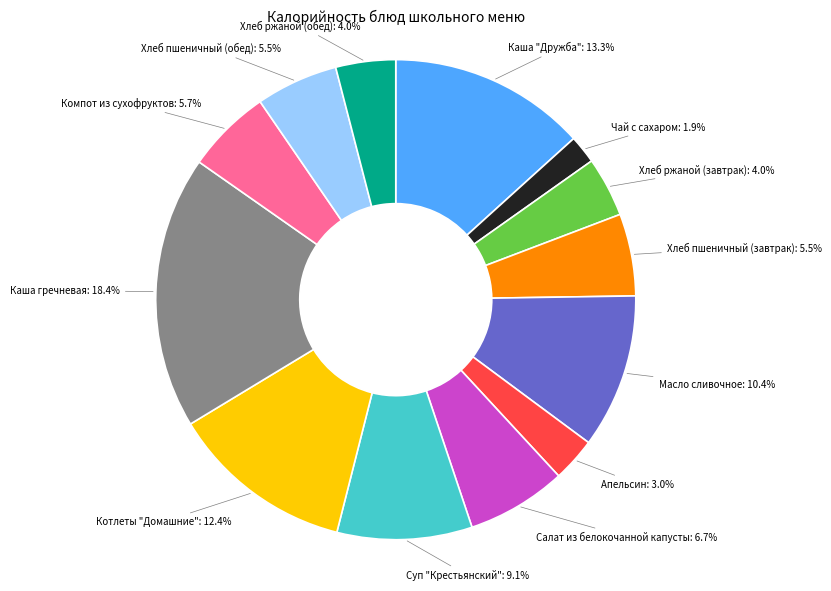

What is the ratio of the value at Апельсин to the value at Суп "Крестьянский"?

0.3